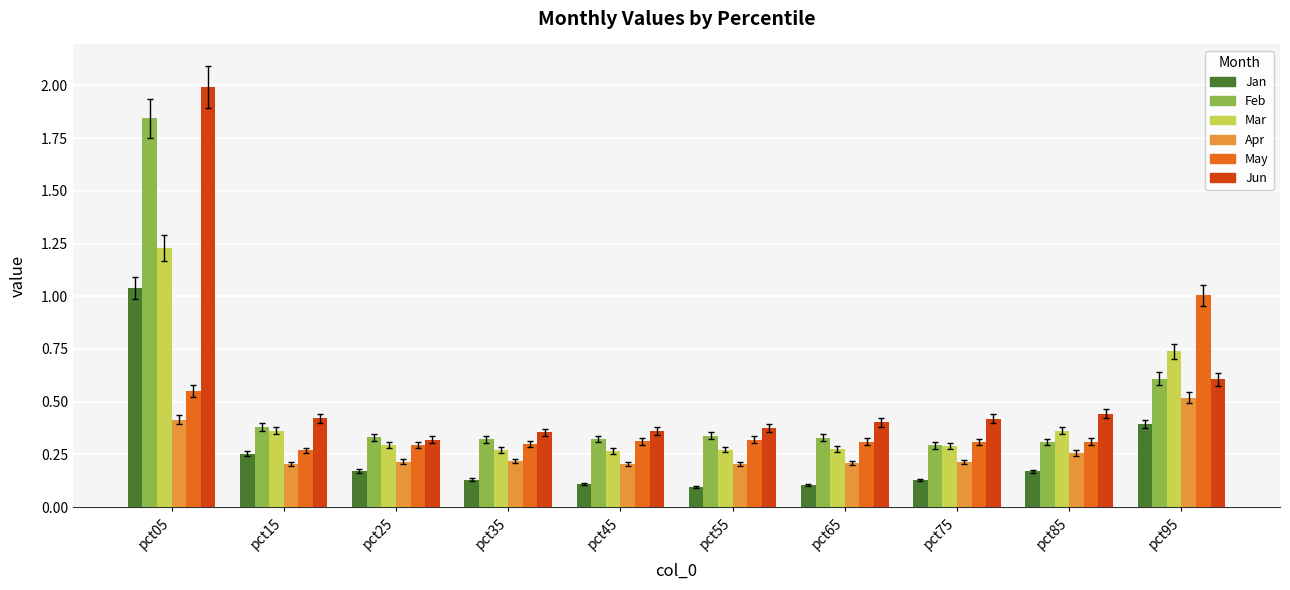

How many bars are there in total?

60